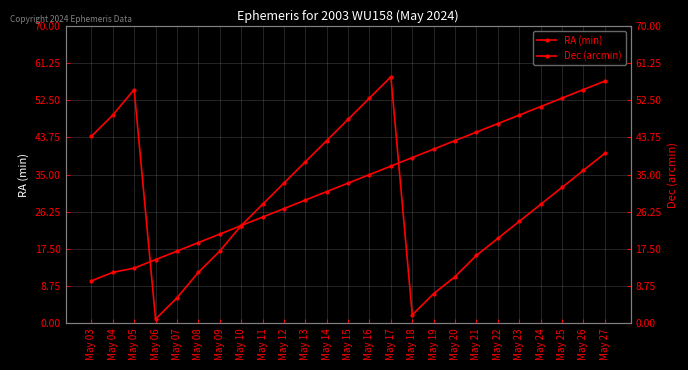

At which label is Dec (arcmin) closest to 29?

May 11